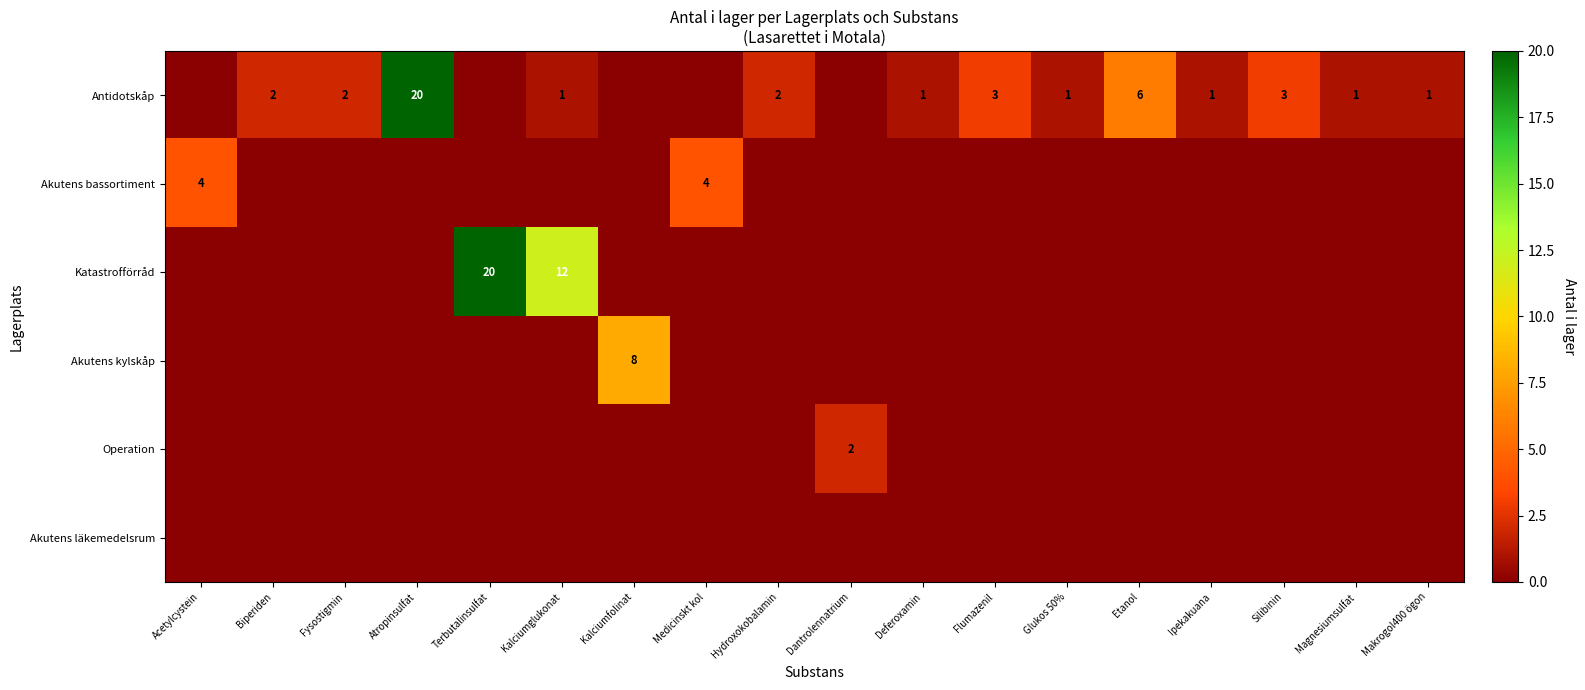

What is the spread (max minus min) of values at Magnesiumsulfat?

1